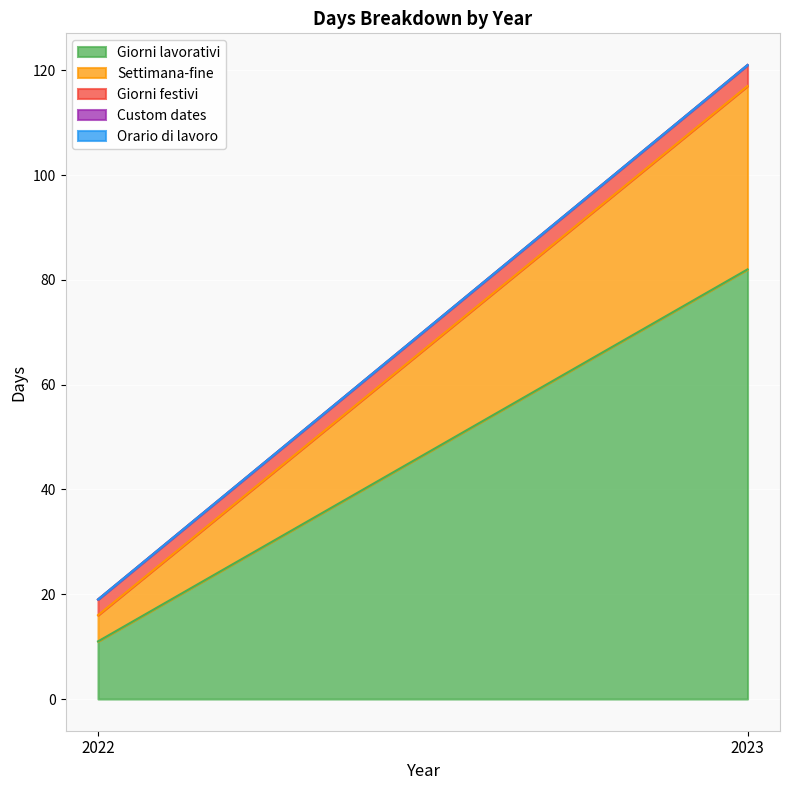

At 2023, list the series in order from smallest to largest.

Custom dates, Orario di lavoro, Giorni festivi, Settimana-fine, Giorni lavorativi